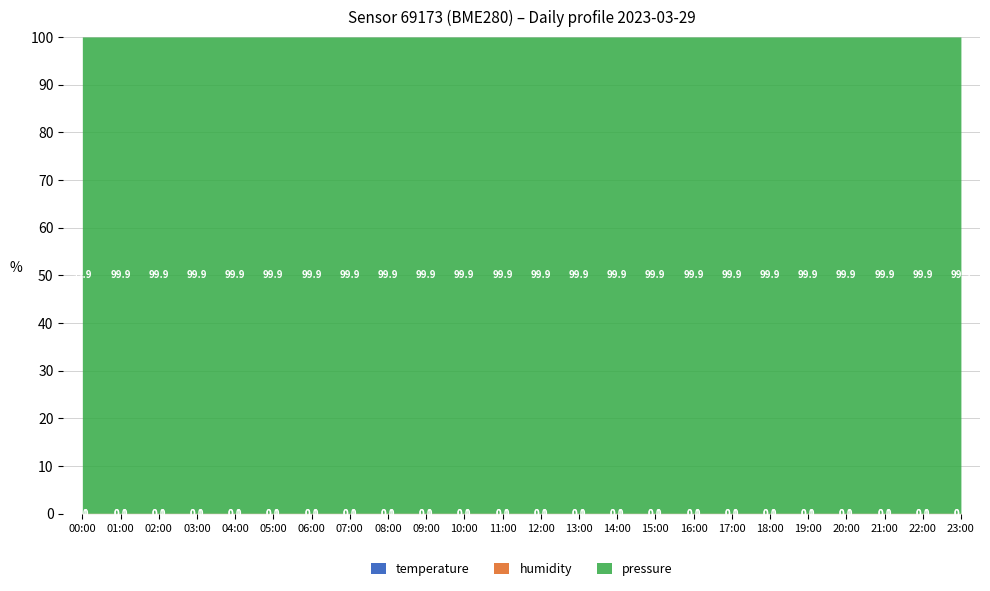

How many data points does each series have?

24